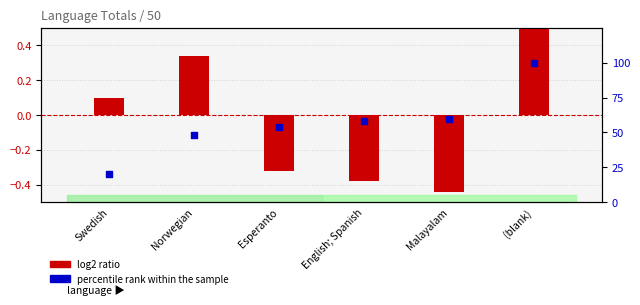

At which category is the sum across all series the highest?

(blank)